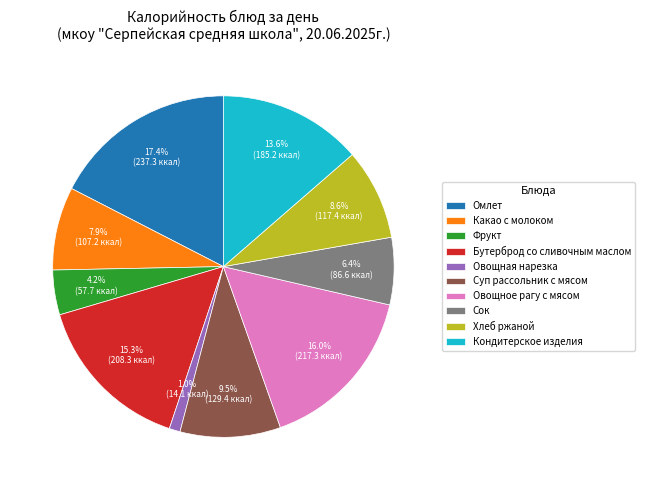

Count the number of slices in the pie.

10